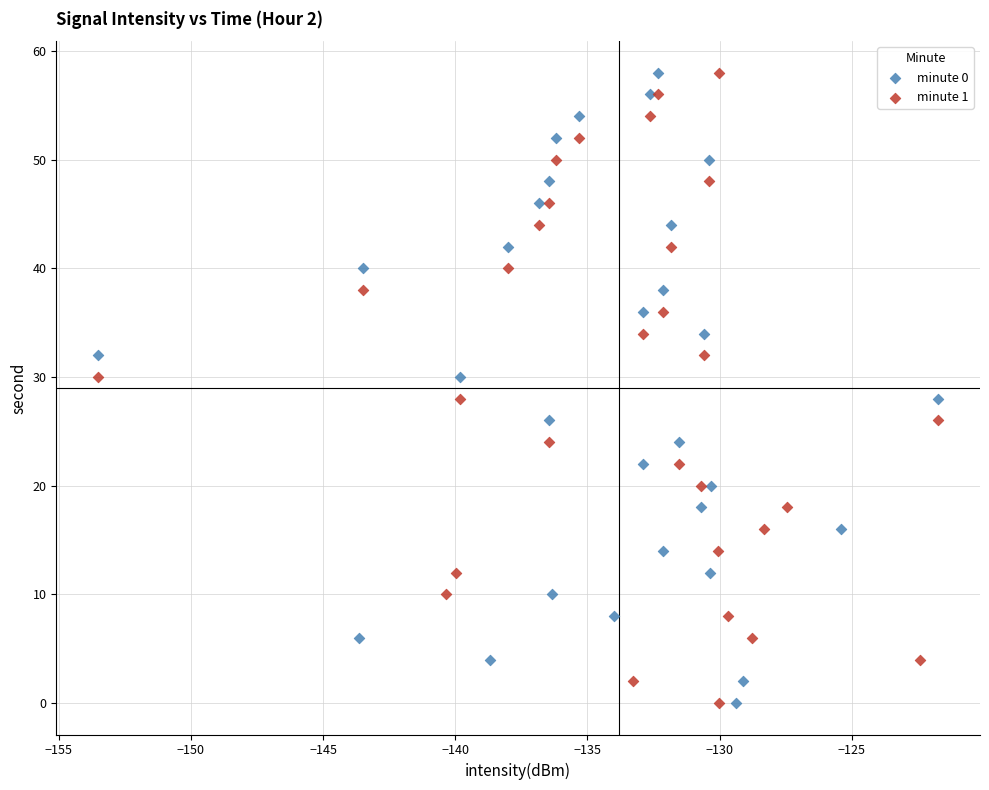

What are all the series names shown in the legend?

minute 0, minute 1